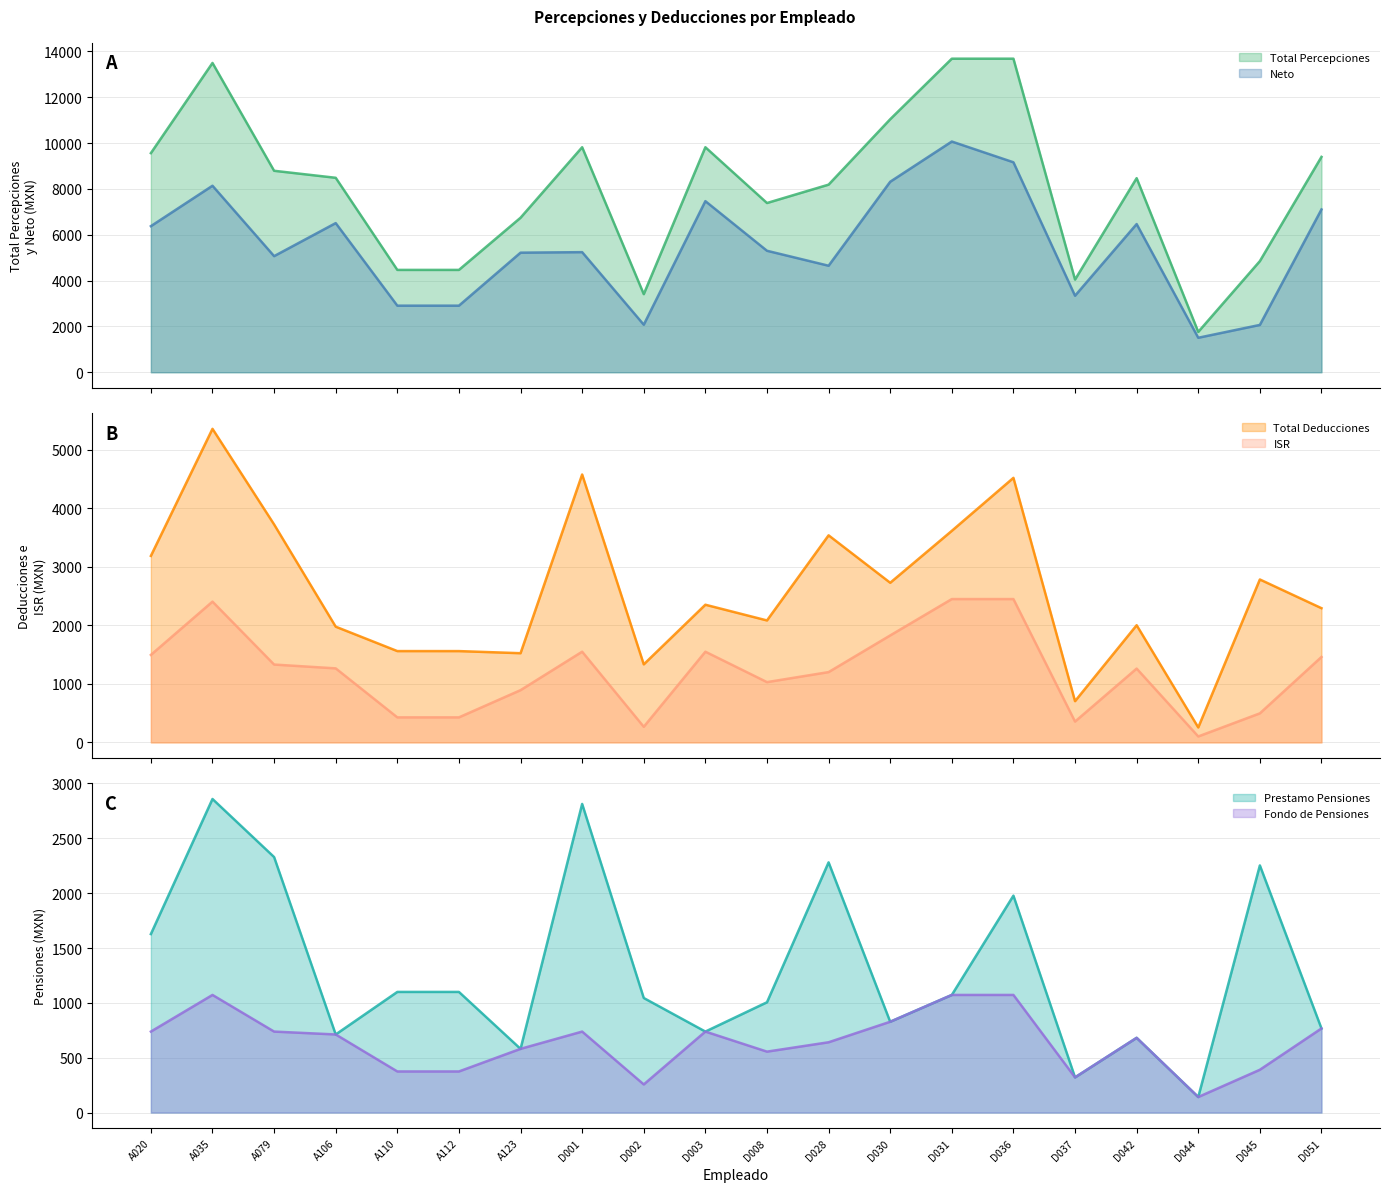

The value of Total Percepciones at A123 is 6741.0. True or false?

True